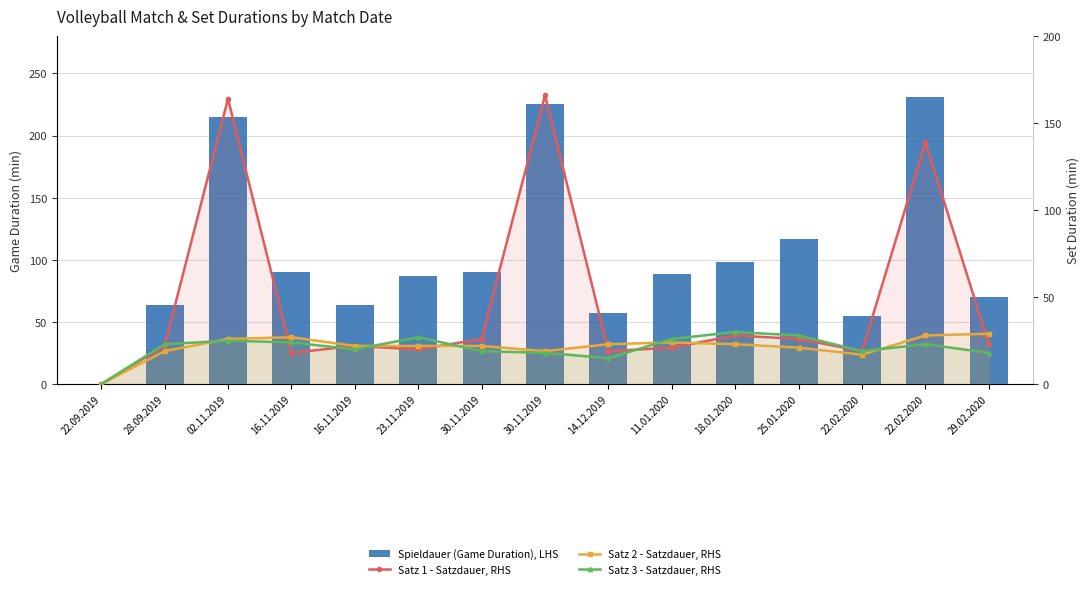

Is it true that Satz 1 - Satzdauer, RHS equals 26 at 23.11.2019?

False